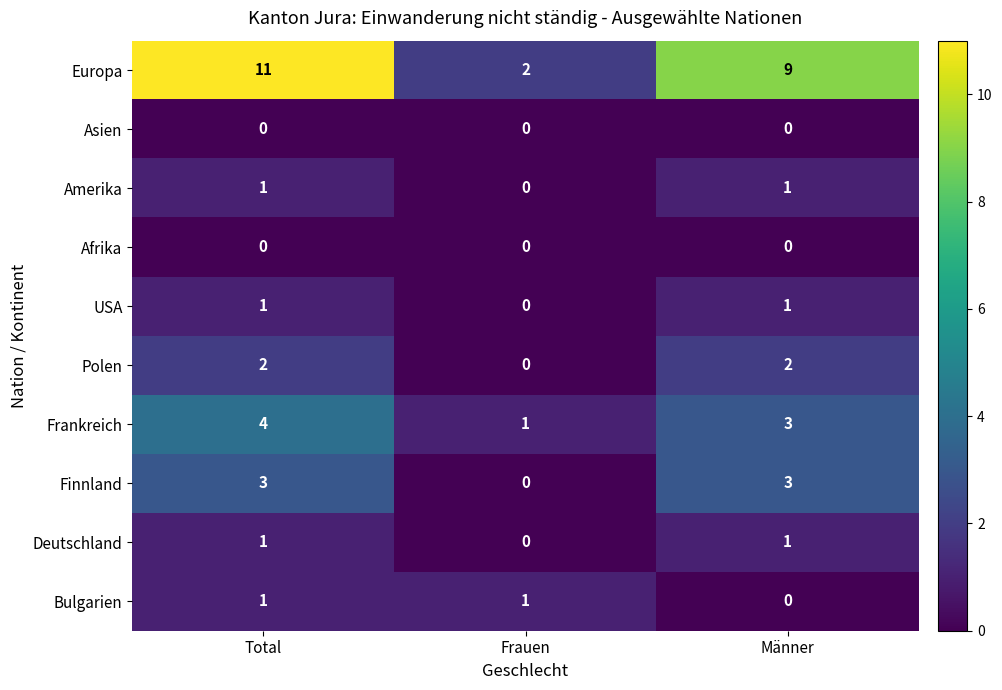

The value of Deutschland at Männer is 1. True or false?

True